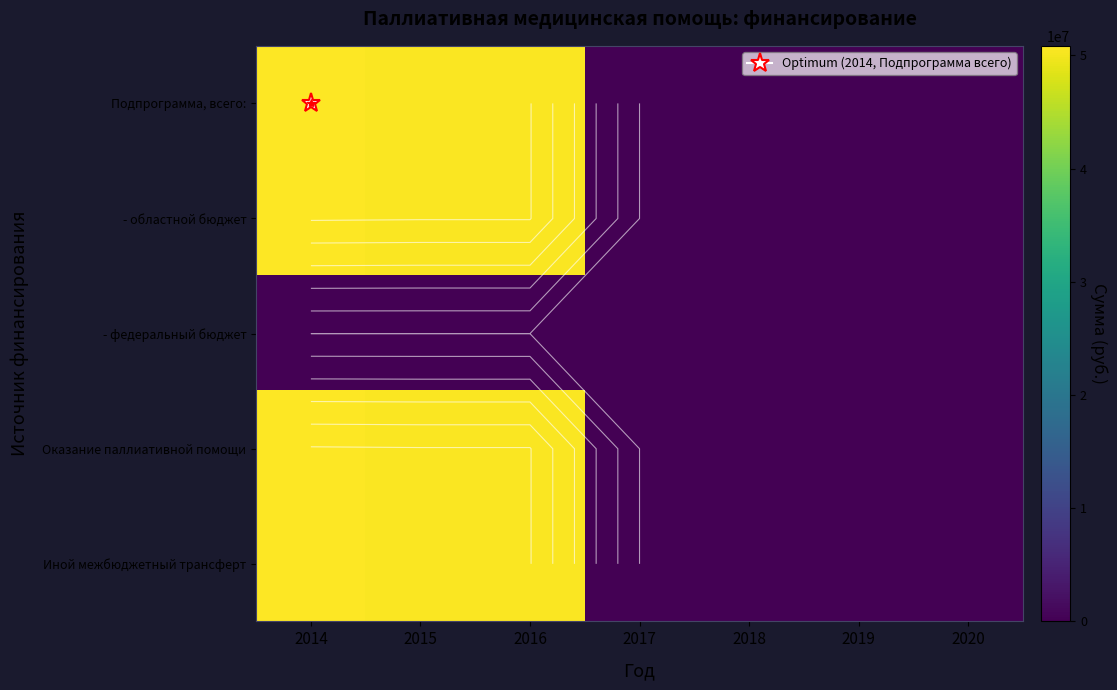

What is the sum of the - областной бюджет values at 2018 and 2014?

50851700.0